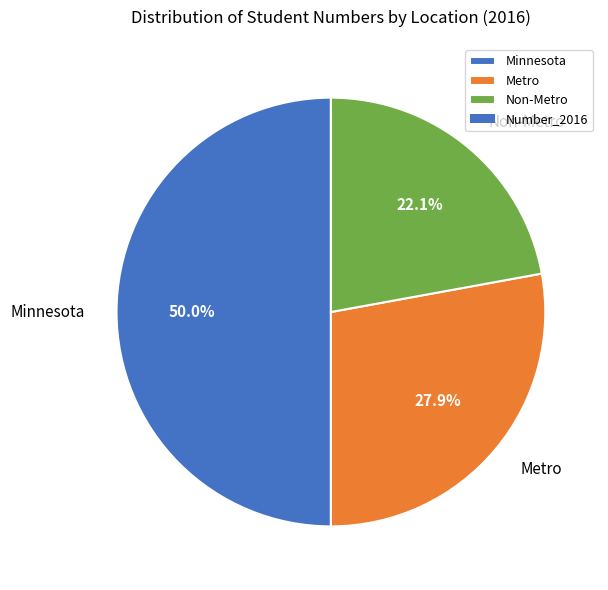

True or false: Minnesota accounts for 50% of the total.

True